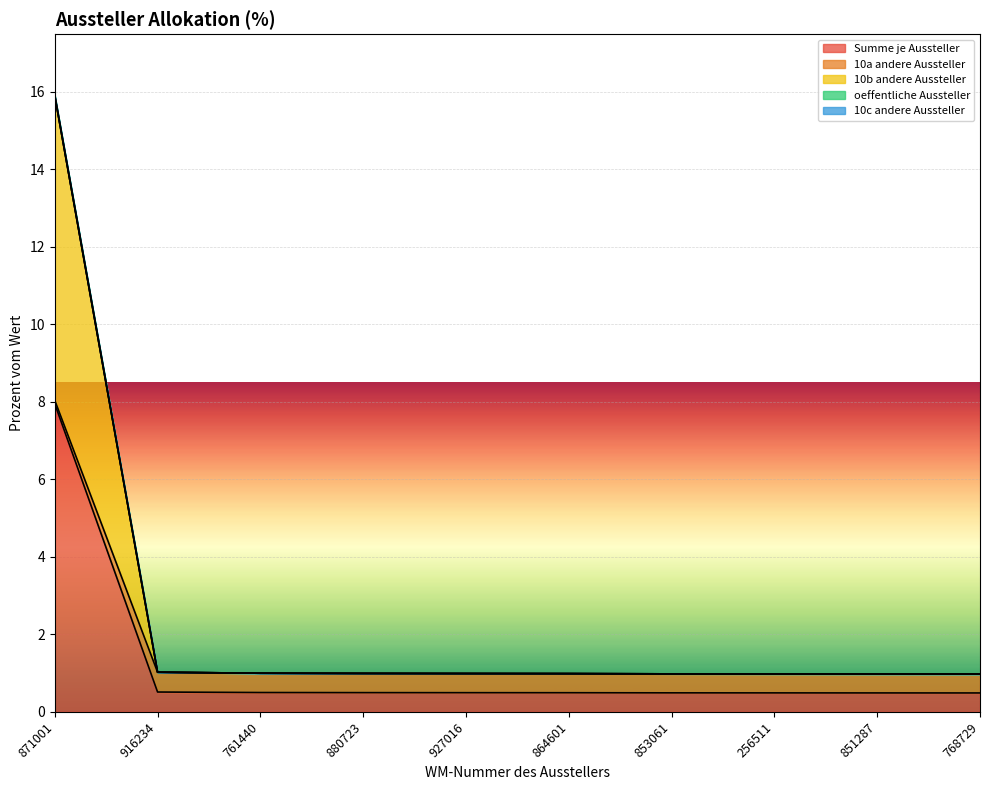

Does the chart display data point markers on the line(s)?

No